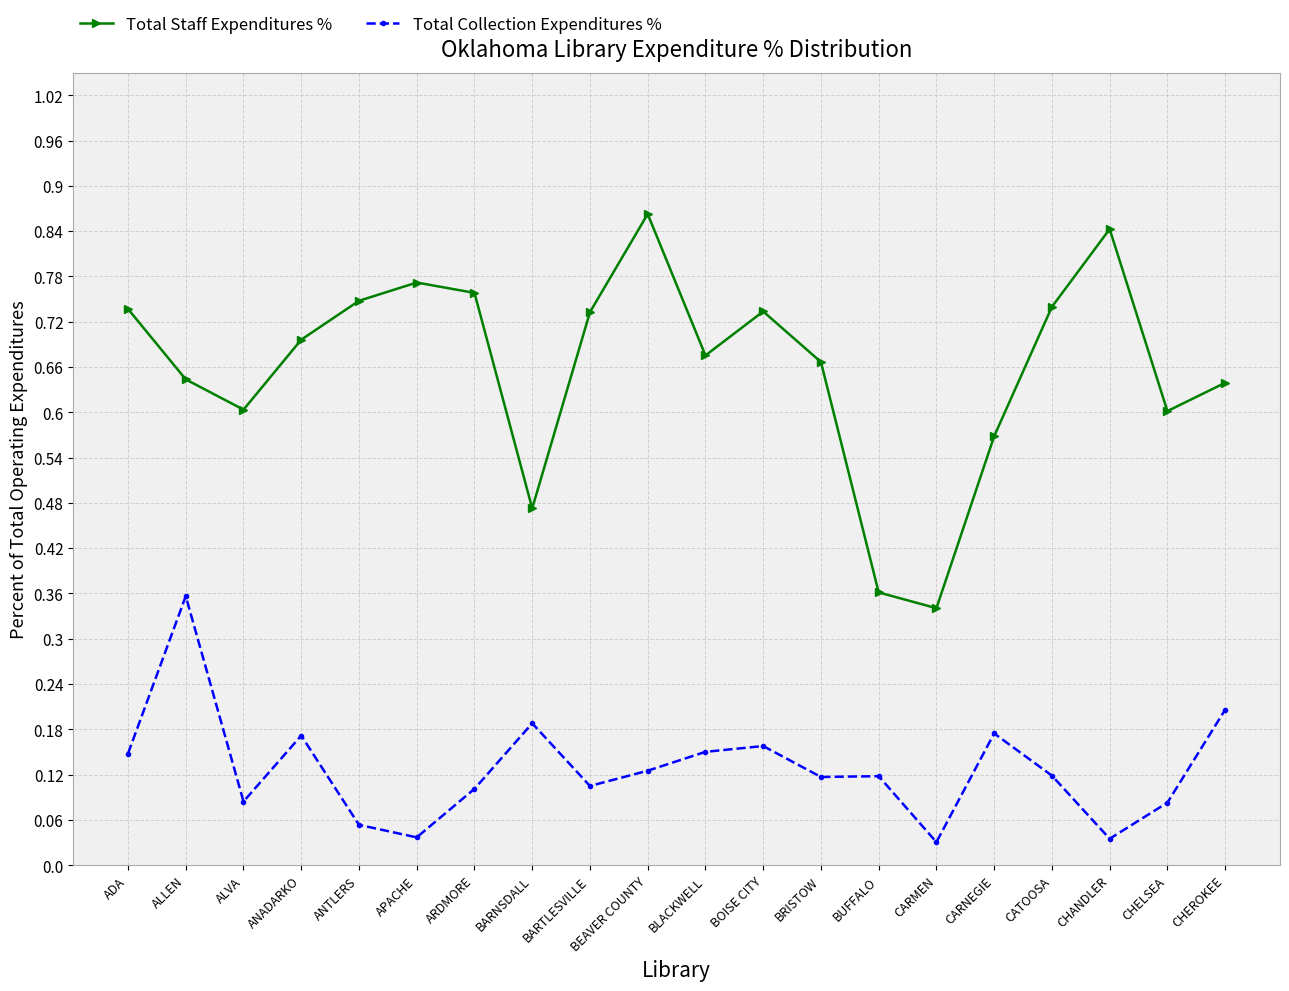

At how many categories does at least one series exceed 0?

20